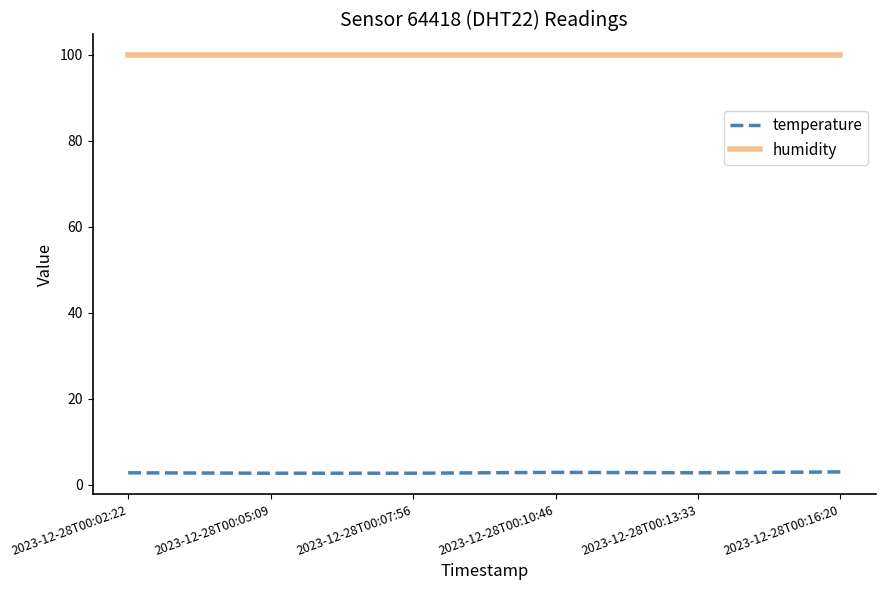

Which series has the largest total across all categories?

humidity